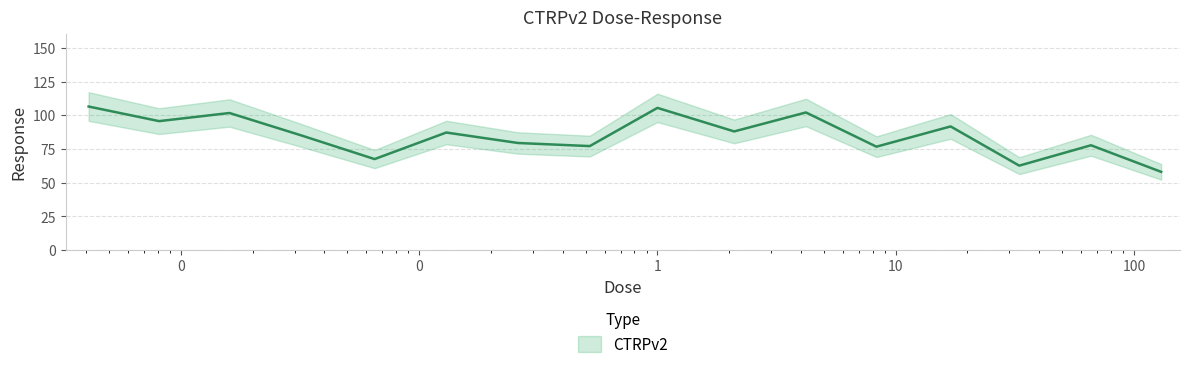

What is the value of the 8th point from the left?

77.2